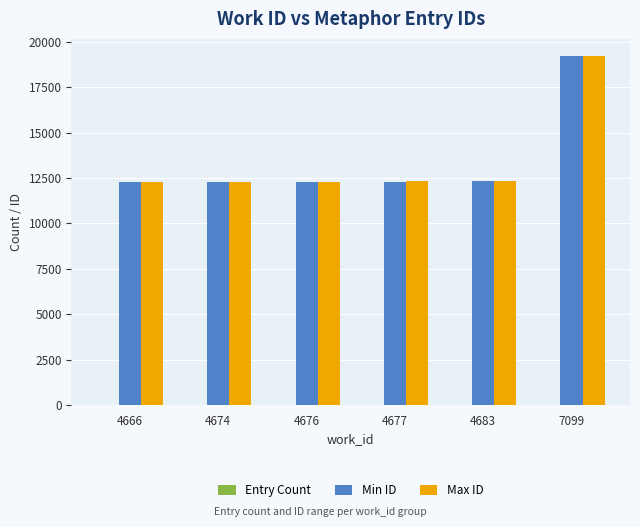

What is the sum of all Min ID values?

80715